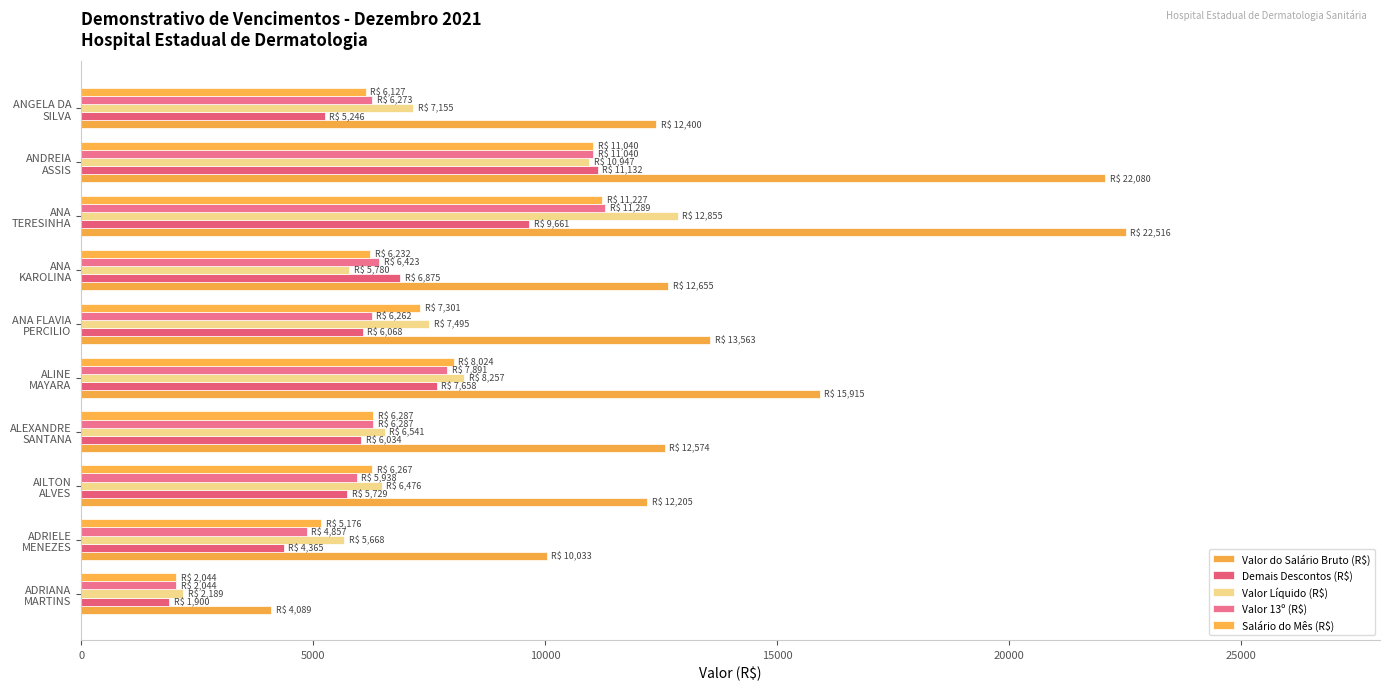

What is the greatest value displayed?

22515.8